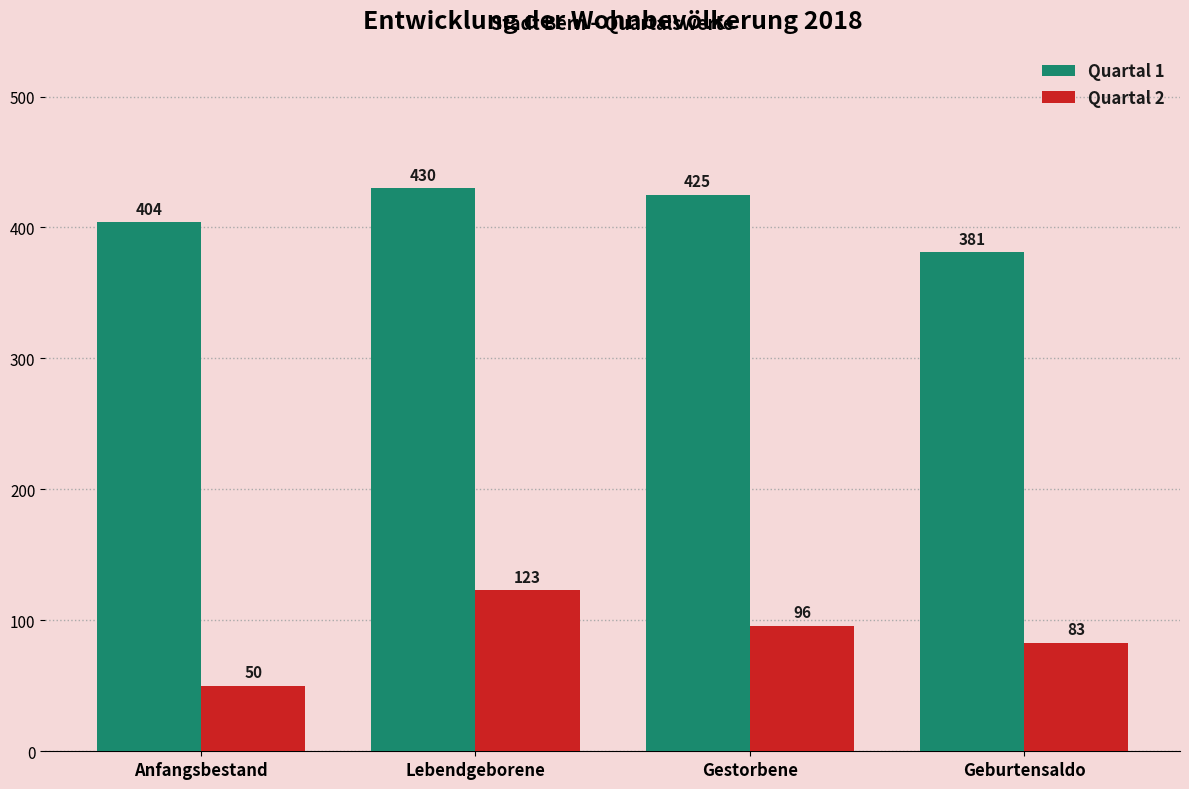

What is the minimum value shown in the chart?

50